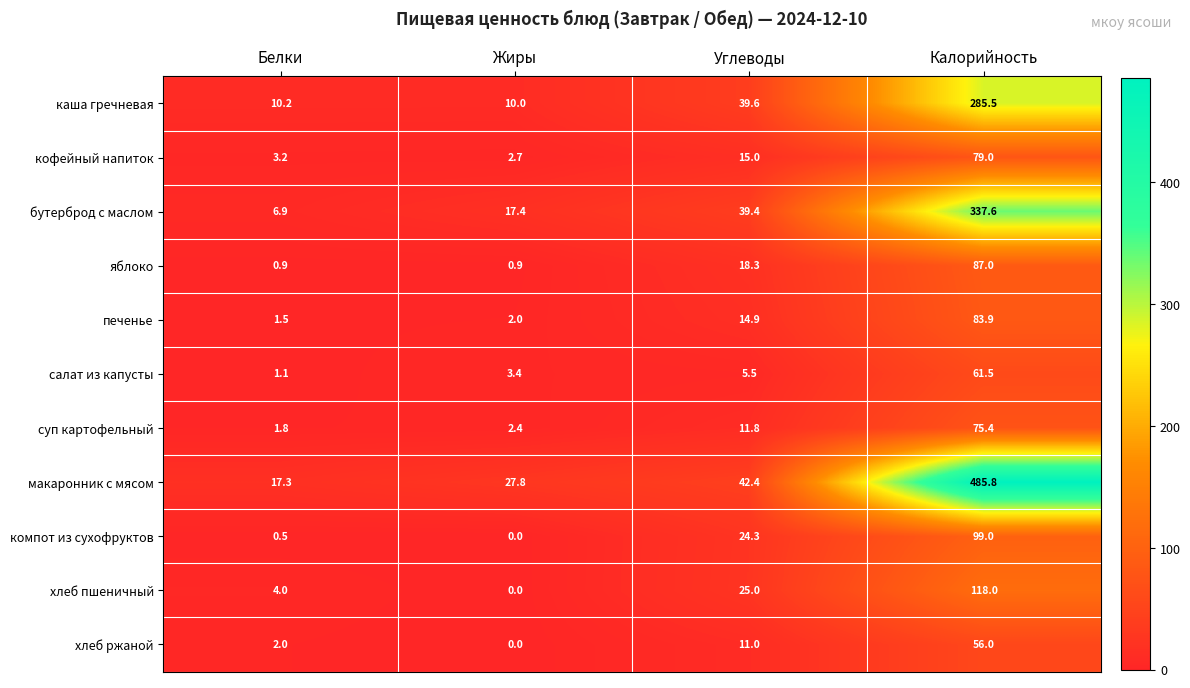

Which series changed the most between Углеводы and Калорийность?

макаронник с мясом